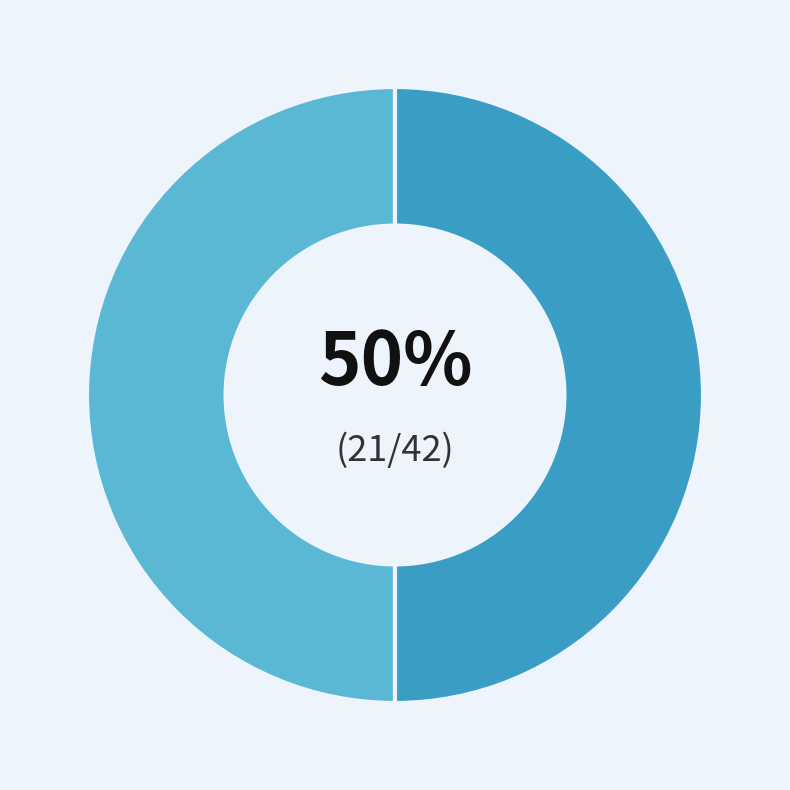

To the nearest percent, what is the average slice percentage?

50%